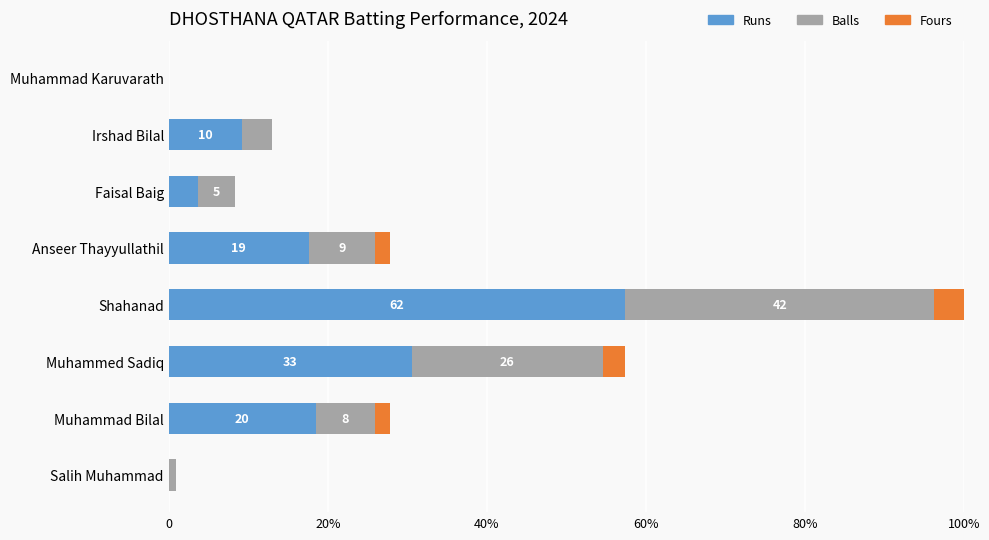

Which series has the largest total across all categories?

Runs